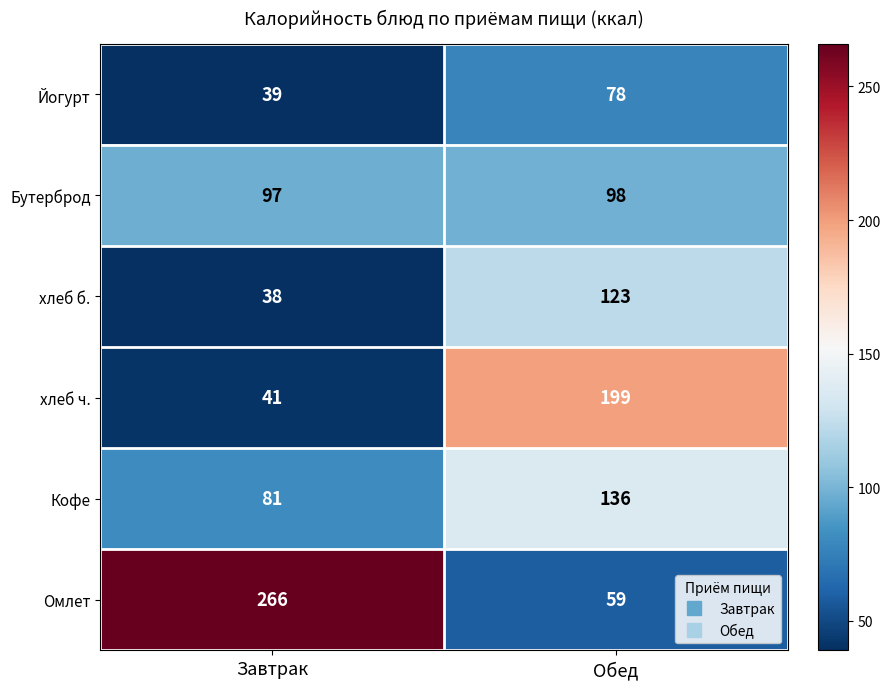

What is the highest value of the Бутерброд series?

98